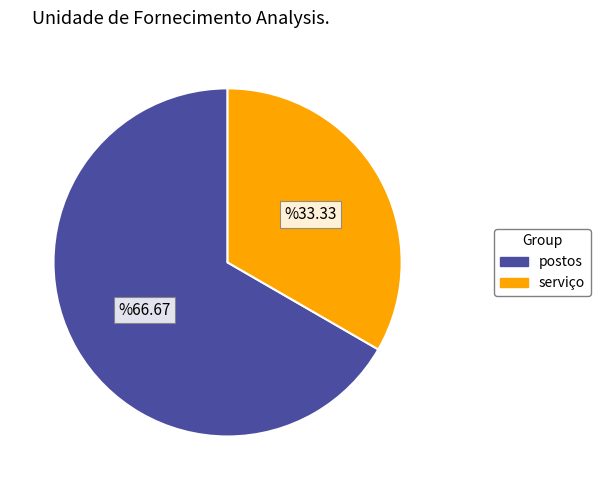

What is the ratio of the value at postos to the value at serviço?

2.0